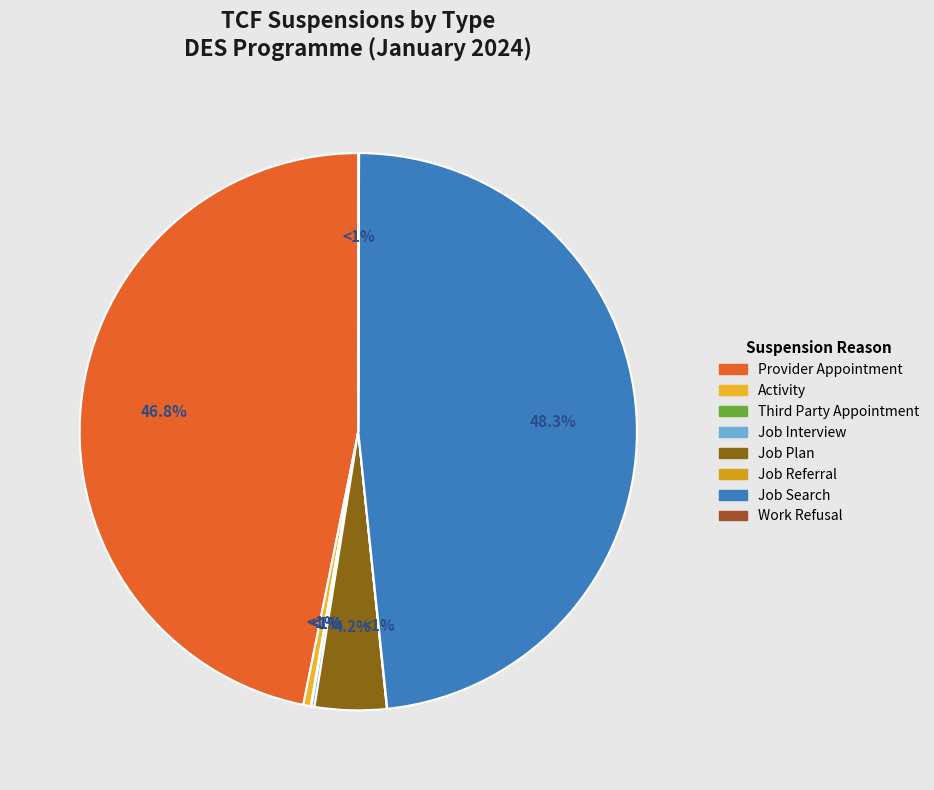

Which category has the smallest portion of the pie?

Job Referral